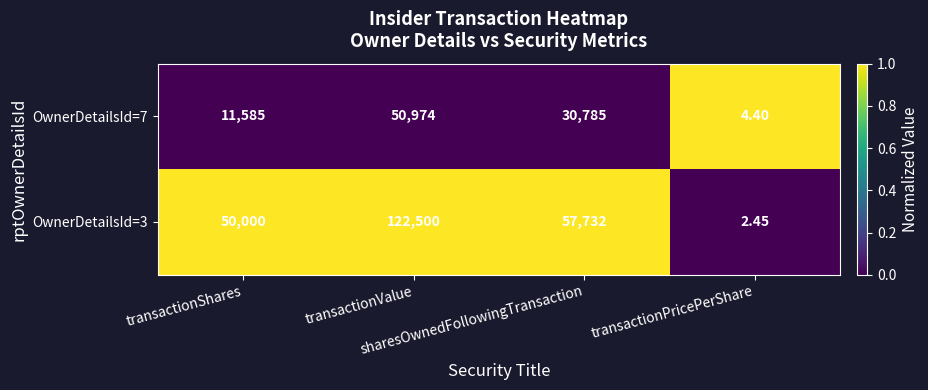

At which category is the sum across all series the highest?

transactionValue